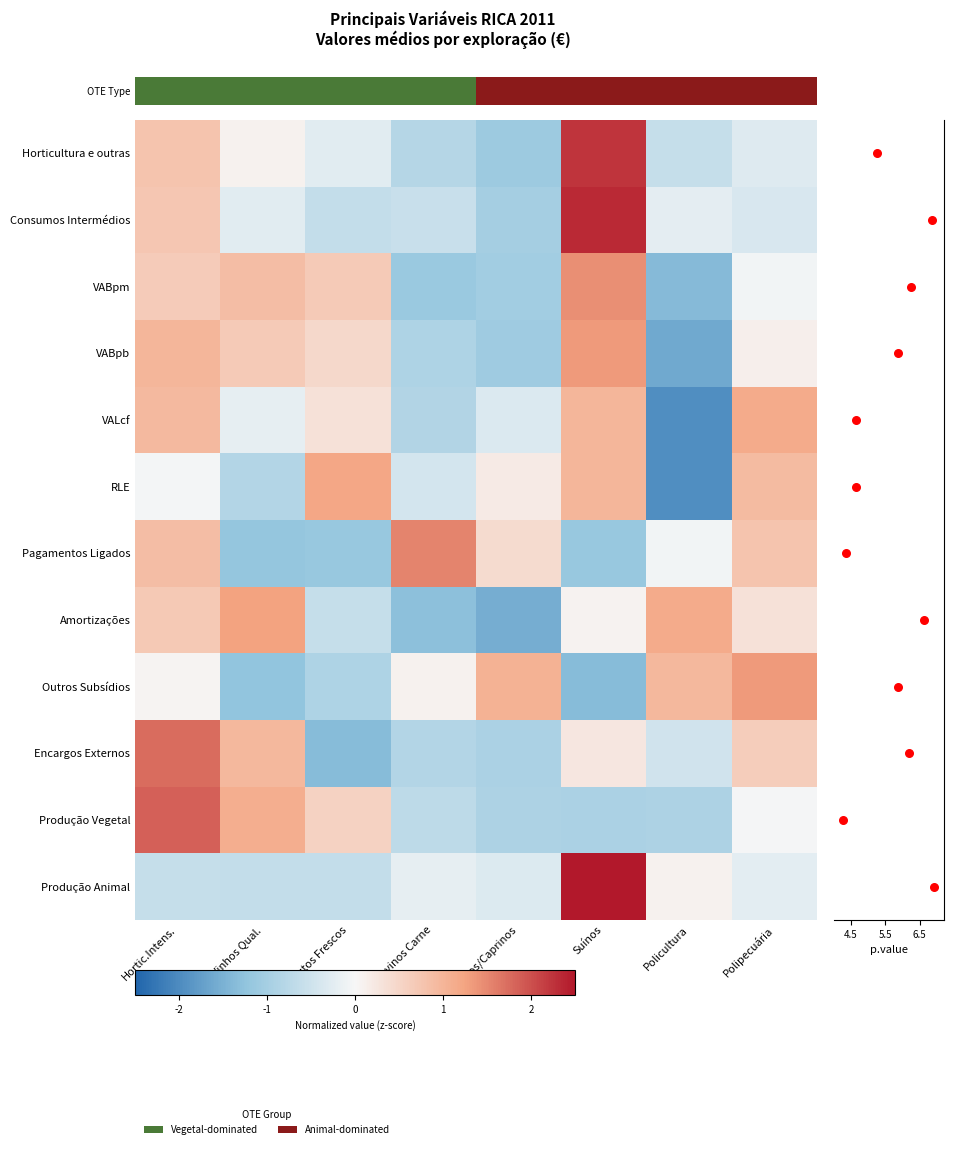

What is the smallest value displayed?

-2.0